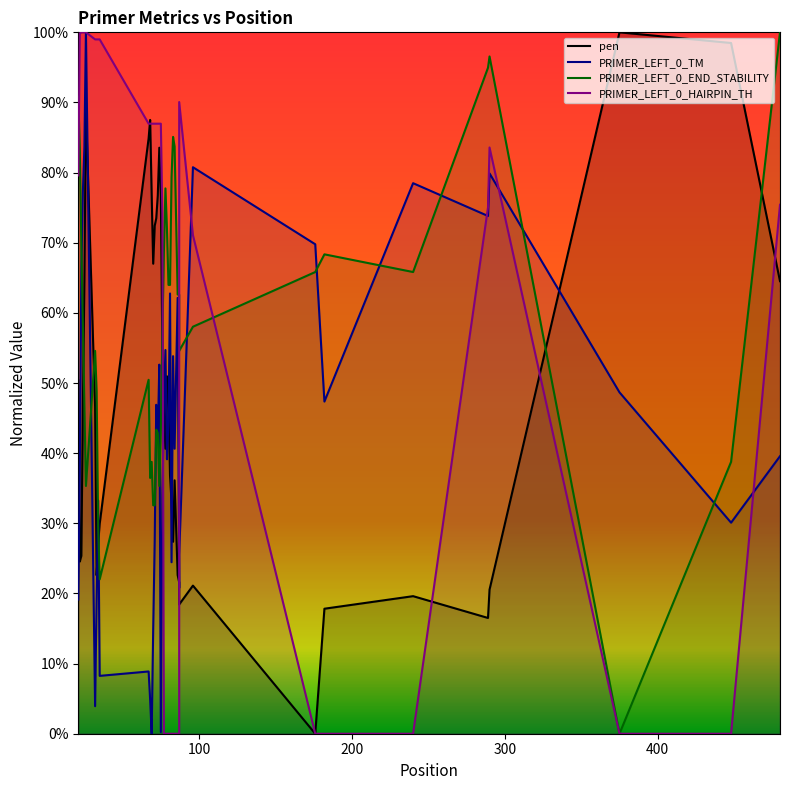

Reading right to left, extract all data points from this chart.

pen: 64.5	98.5	100.0	20.5	16.5	19.6	17.8	0.0	21.1	18.4	21.6	22.6	36.1	27.4	33.0	36.9	47.5	51.0	40.6	45.6	54.4	76.8	83.6	76.7	73.5	72.4	67.0	76.9	87.5	84.9	29.9	27.2	22.6	46.6	89.2	64.5	46.5	25.4	24.6	50.4
PRIMER_LEFT_0_TM: 39.6	30.1	48.7	79.9	73.8	78.5	47.4	69.8	80.8	25.6	20.8	62.1	40.6	53.8	24.5	62.8	44.4	39.1	54.7	47.2	34.0	0.2	52.6	42.0	46.9	27.6	14.9	0.0	4.9	8.9	8.2	33.3	19.3	3.9	100.0	83.6	77.3	66.3	37.2	19.1
PRIMER_LEFT_0_END_STABILITY: 100.0	38.8	0.0	96.6	95.0	65.8	68.3	65.8	58.0	54.6	62.6	62.6	83.7	85.1	79.4	64.0	64.0	72.0	77.8	68.6	56.9	43.3	35.3	42.9	43.3	32.6	32.6	38.8	36.5	50.5	22.0	29.6	48.9	54.6	35.3	46.6	58.5	69.7	83.3	90.8
PRIMER_LEFT_0_HAIRPIN_TH: 75.4	0.0	0.0	83.6	75.0	0.0	0.0	0.0	71.1	90.1	0.0	0.0	0.0	0.0	0.0	0.0	0.0	0.0	0.0	0.0	74.1	87.0	87.0	87.0	87.0	87.0	87.0	87.0	87.0	87.0	99.0	99.0	99.0	99.0	100.0	100.0	100.0	100.0	99.8	79.6